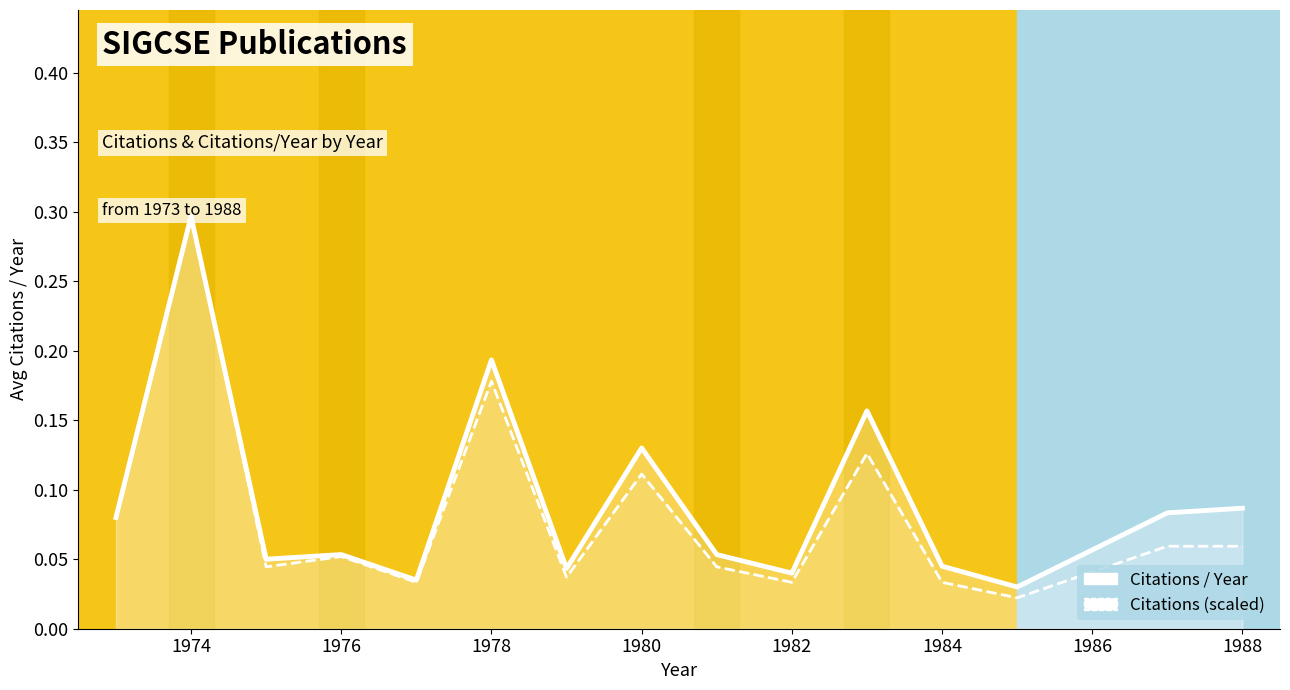

How many lines are shown in the chart?

2